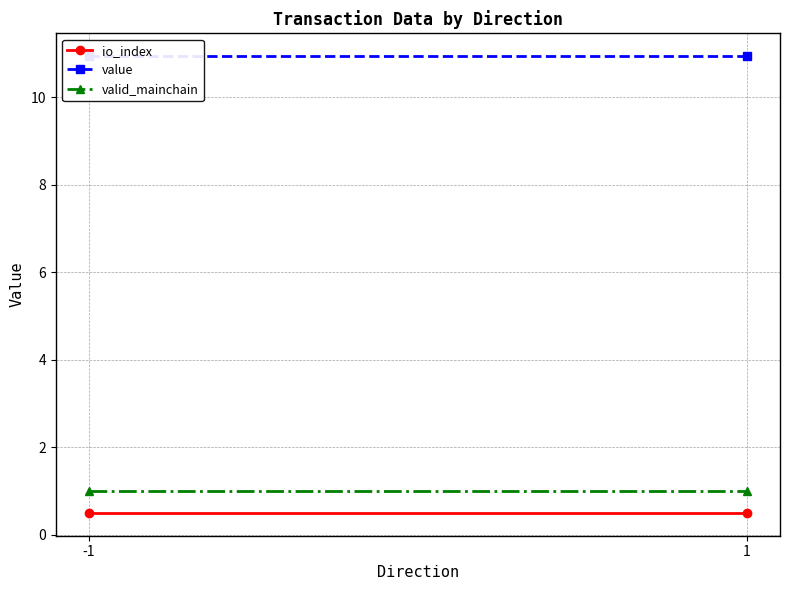

At which category is the sum across all series the highest?

-1